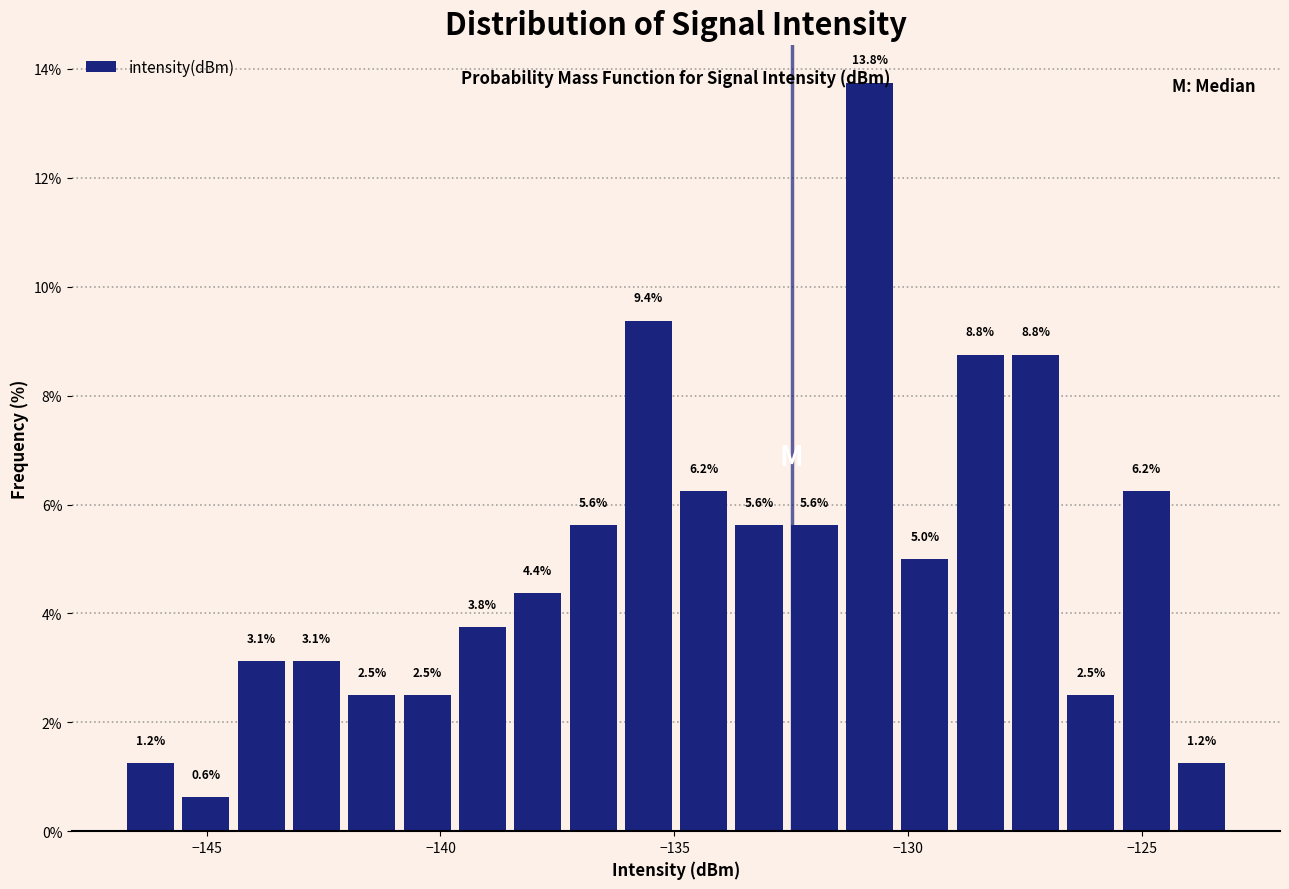

Read against the x-axis, roughly where is the centre of the tallest bar?

-131.0